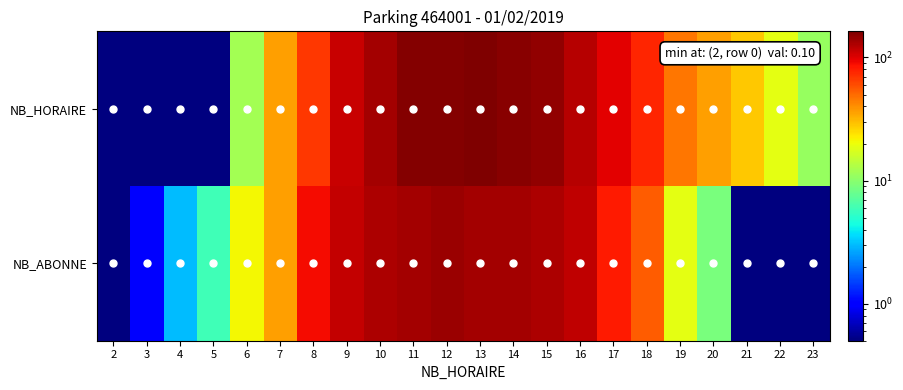

Reading right to left, list all the values displayed in this chart.

NB_HORAIRE: 23=11.0	22=19.0	21=28.0	20=36.0	19=47.0	18=77.0	17=98.0	16=124.0	15=147.0	14=153.0	13=163.0	12=158.0	11=159.0	10=133.0	9=113.0	8=68.0	7=36.0	6=12.0	5=0.1	4=0.1	3=0.1	2=0.1
NB_ABONNE: 23=0.1	22=0.1	21=0.1	20=9.0	19=19.0	18=54.0	17=81.0	16=118.0	15=130.0	14=133.0	13=134.0	12=141.0	11=136.0	10=128.0	9=115.0	8=89.0	7=36.0	6=21.0	5=6.0	4=3.0	3=1.0	2=0.1